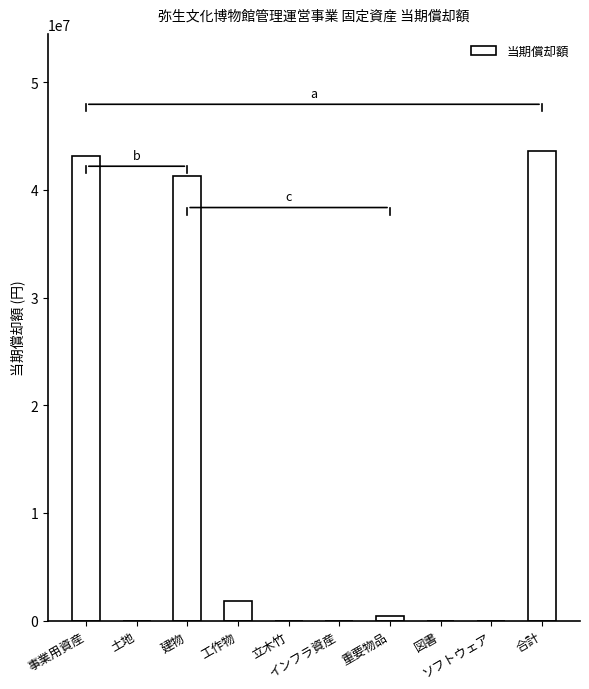

Count the number of data series in this chart.

1